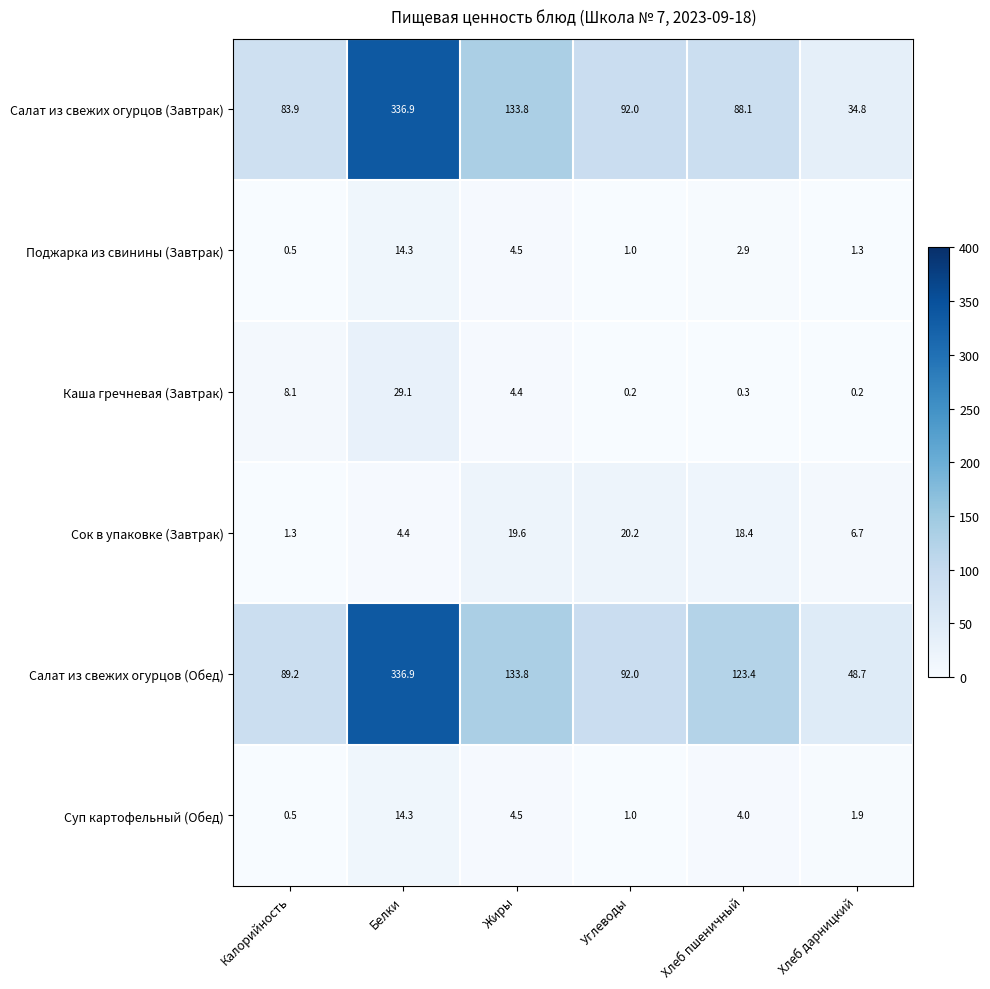

Which series changed the most between Углеводы and Хлеб дарницкий?

Салат из свежих огурцов (Завтрак)